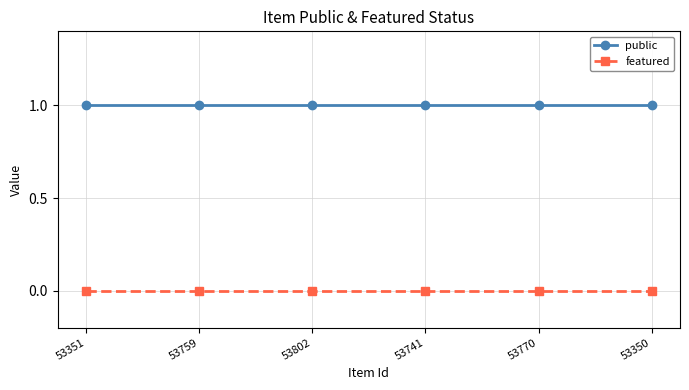

List the series in order of their overall mean, lowest first.

featured, public